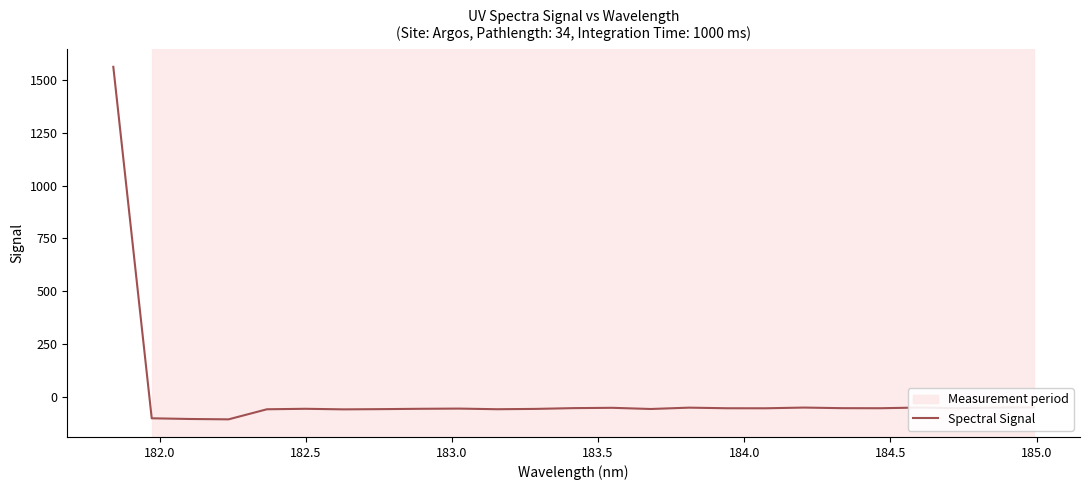

What is the maximum value shown in the chart?

1562.0